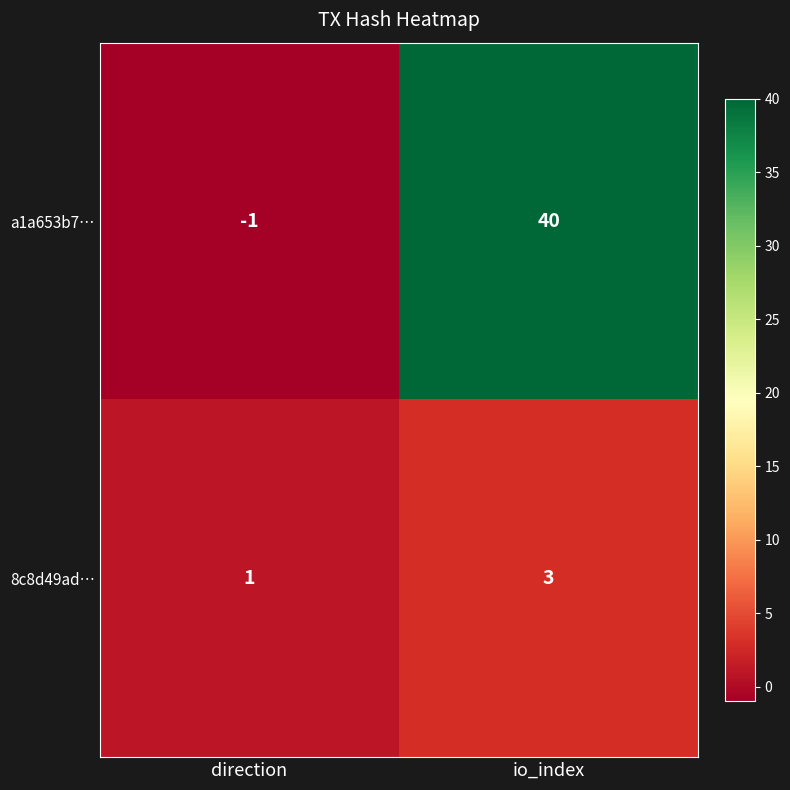

What is the difference between the highest and lowest values at direction?

2